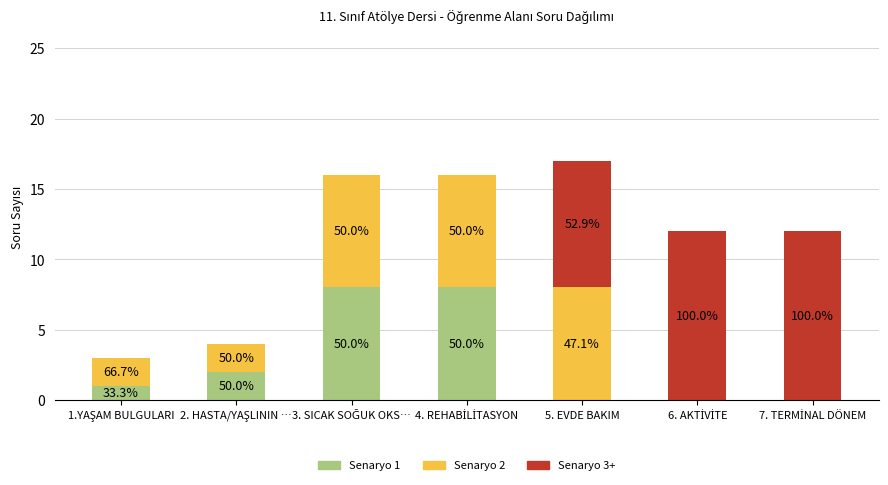

What is the label of the 6th bar from the right?

2. HASTA/YAŞLININ …